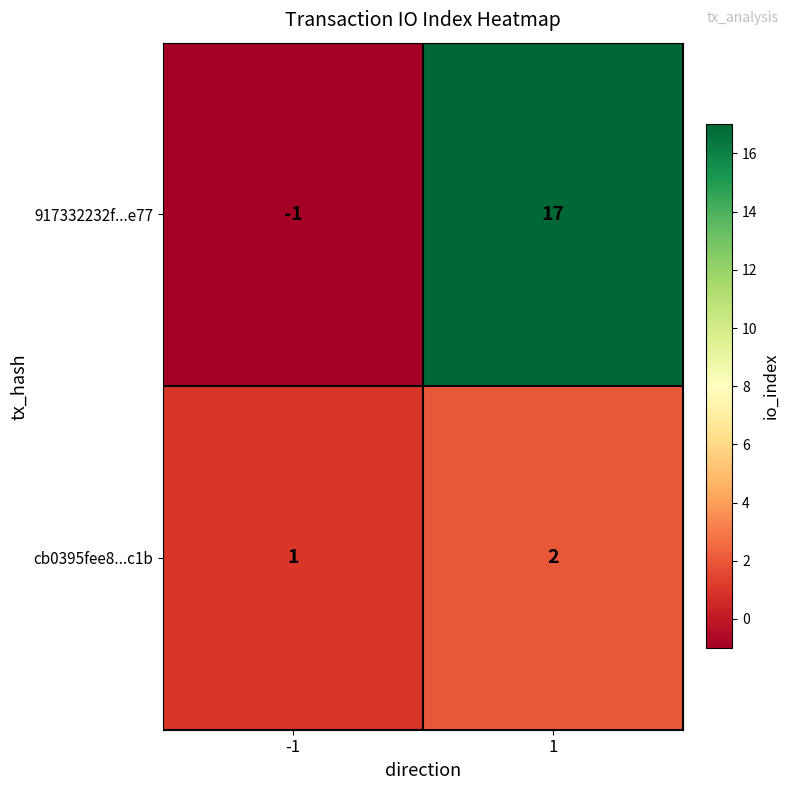

The 917332232f...e77 series shows 17 at 1. True or false?

True